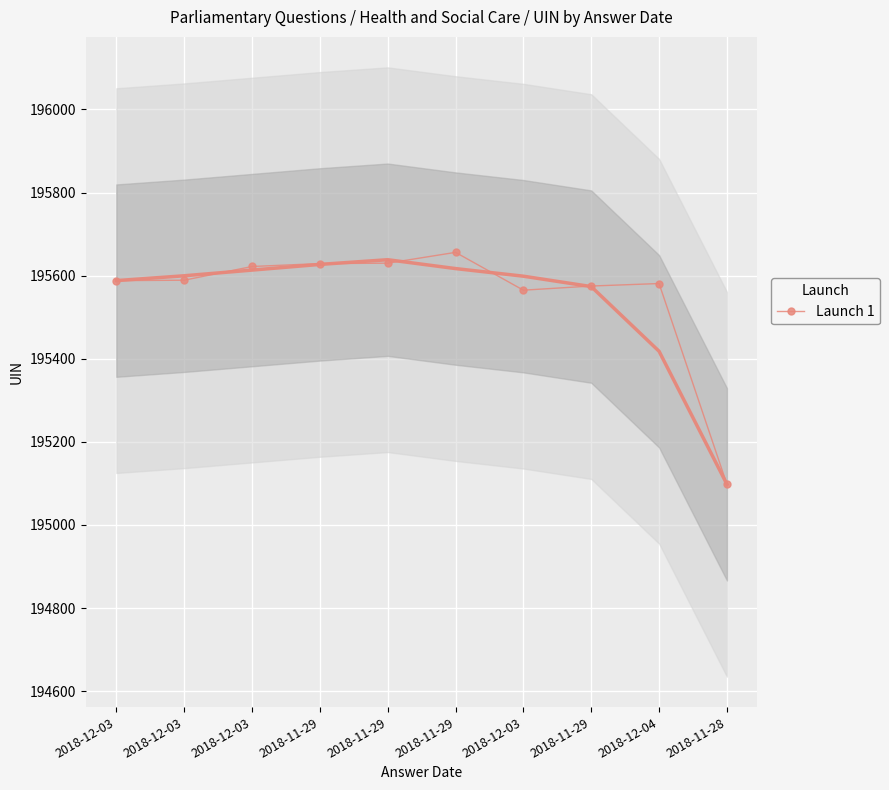

What is the minimum value shown in the chart?

195098